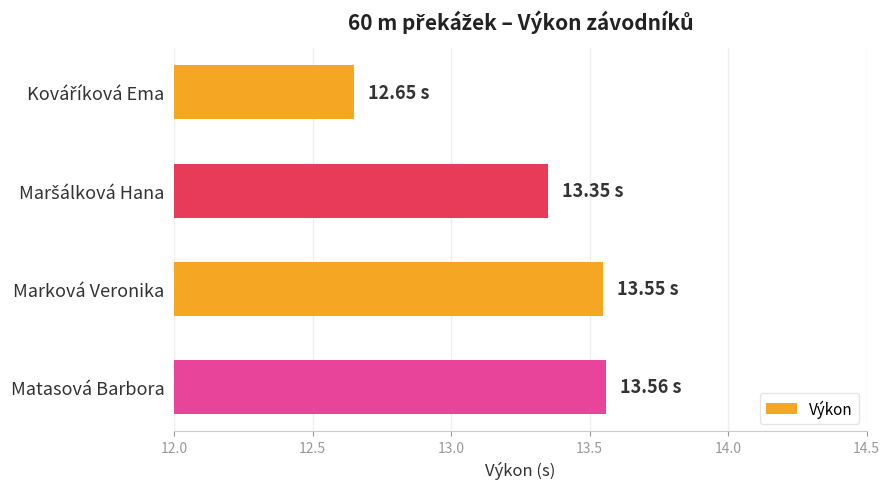

What is the sum of the values at Marková Veronika and Matasová Barbora?

27.1